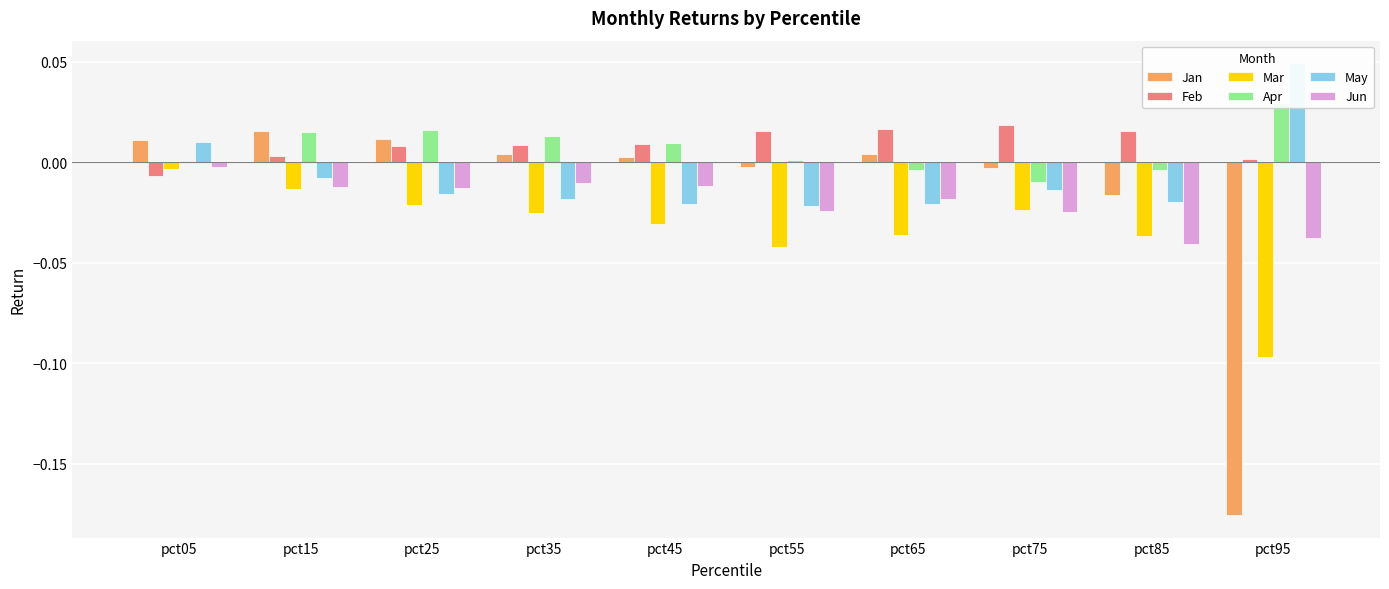

How many bars are there in each group?

6